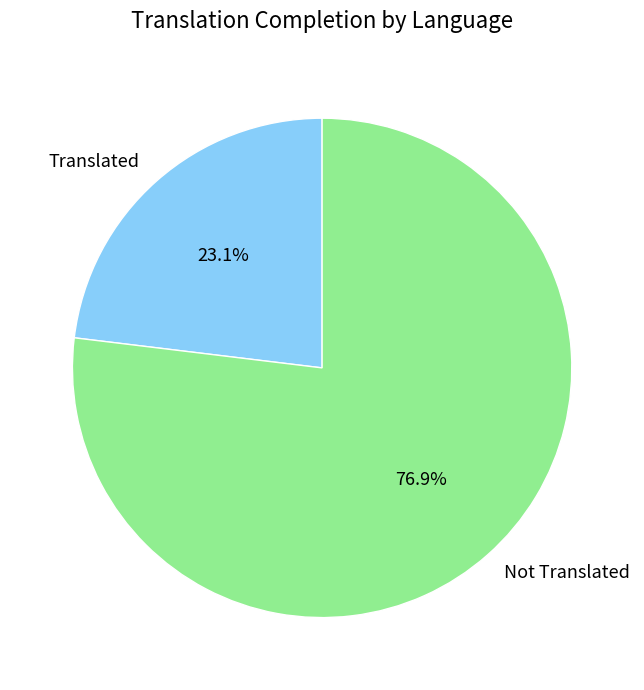

How many segments does this pie chart have?

2